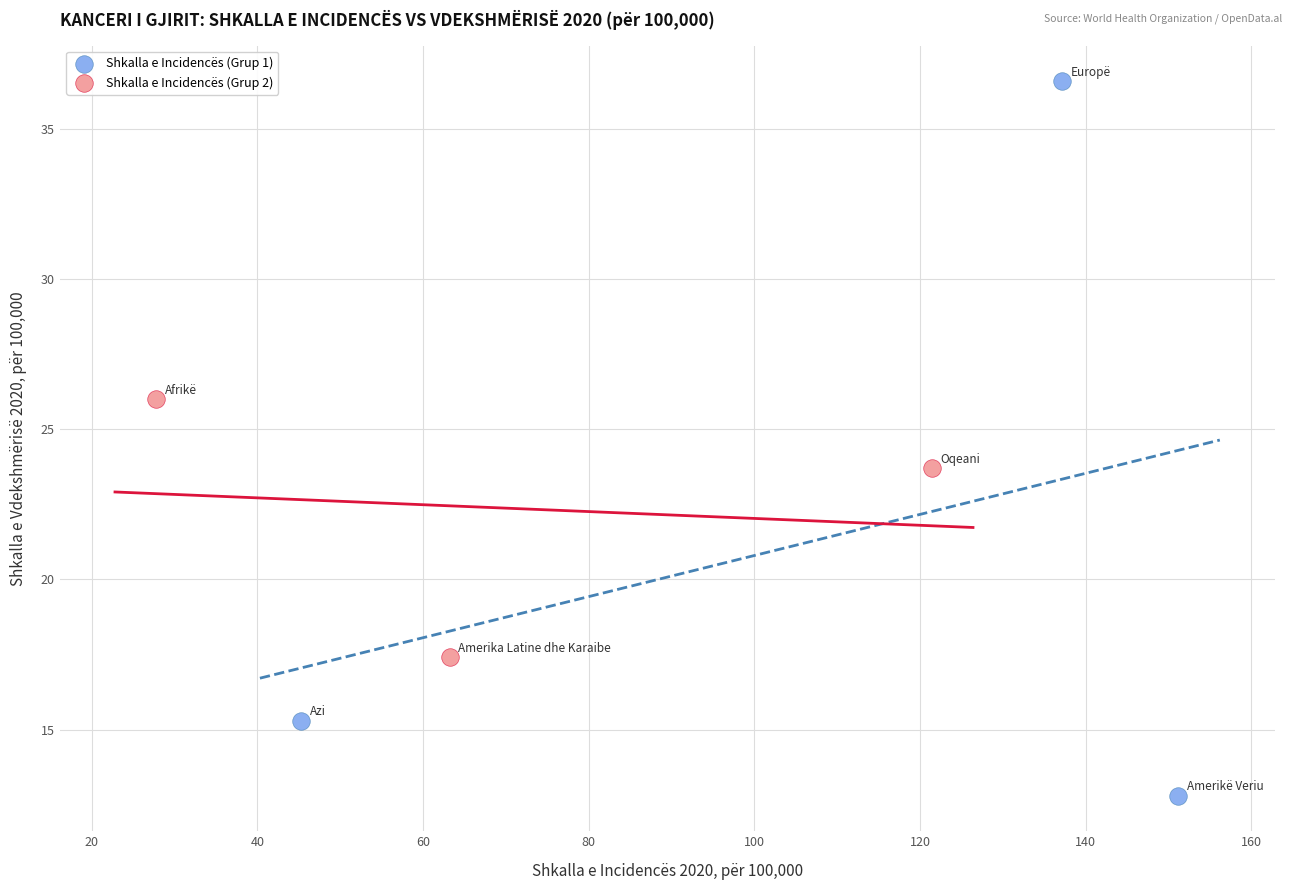

Which series reaches the minimum Y coordinate?

Shkalla e Incidencës (Grup 1)